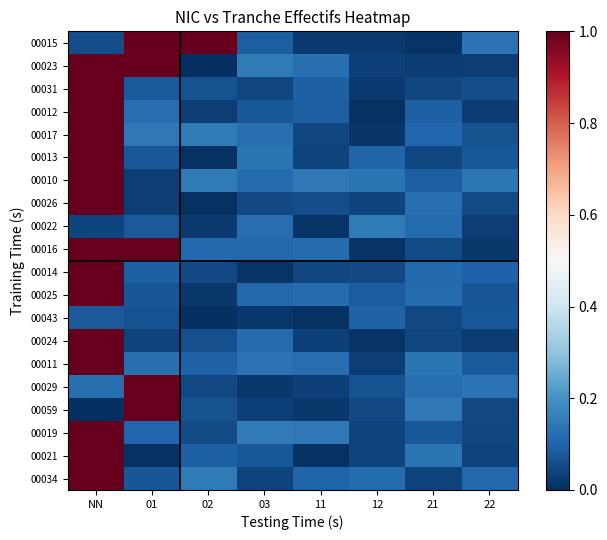

Which series changed the most between 01 and 11?

00059